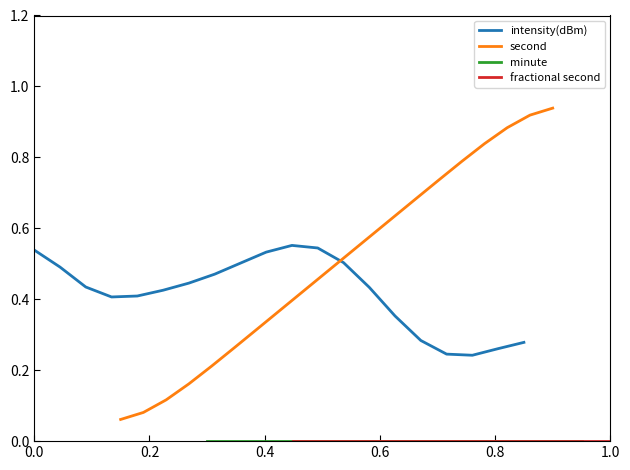

How many interior local valleys does the intensity(dBm) series have?

2